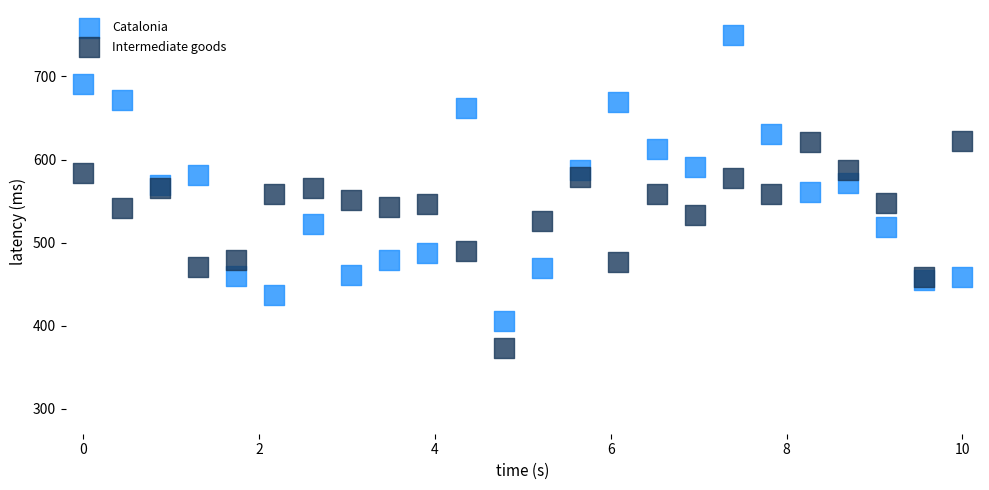

Which series contains the highest Y value?

Catalonia